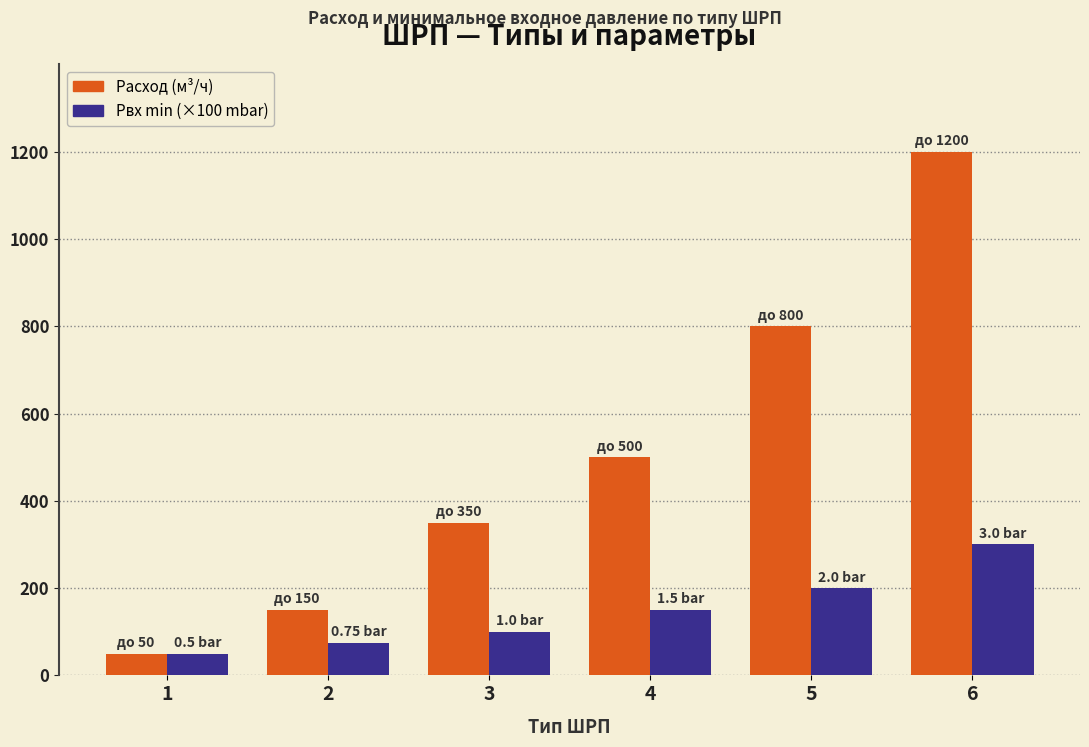

Read the Расход (м³/ч) value at 5.

800